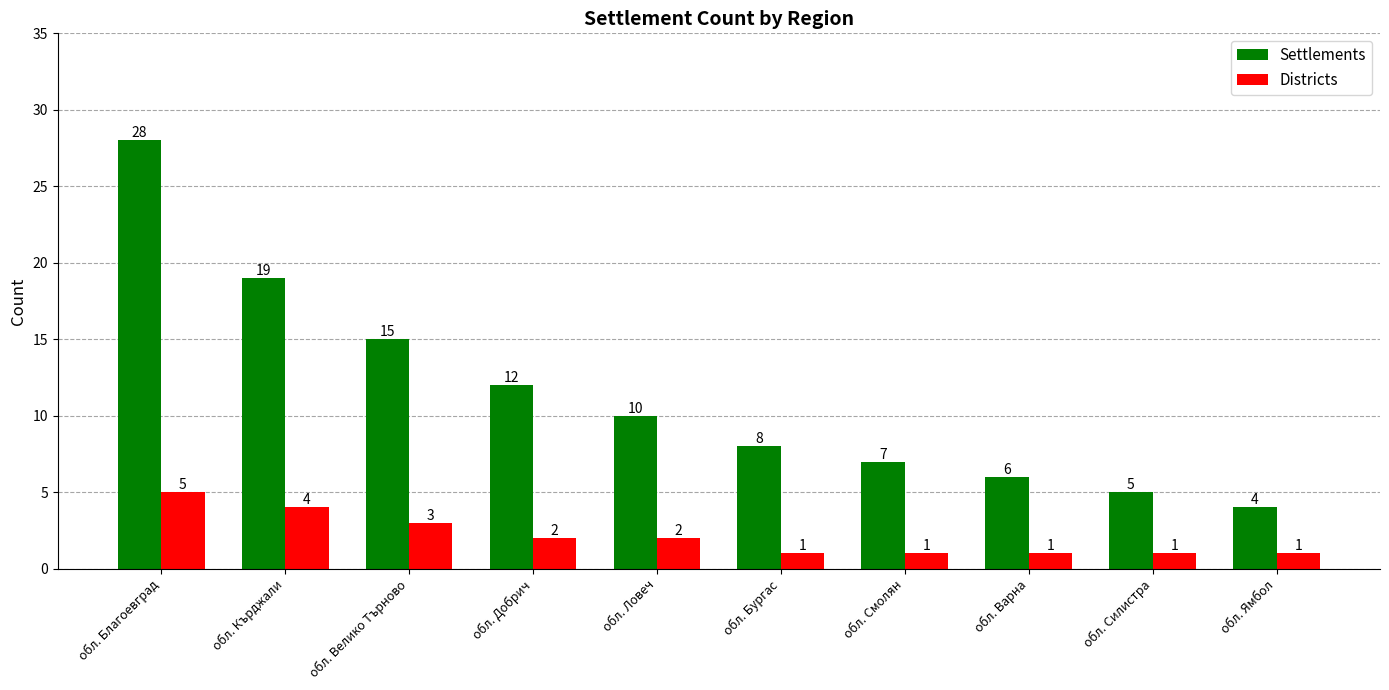

What are all the series names shown in the legend?

Settlements, Districts